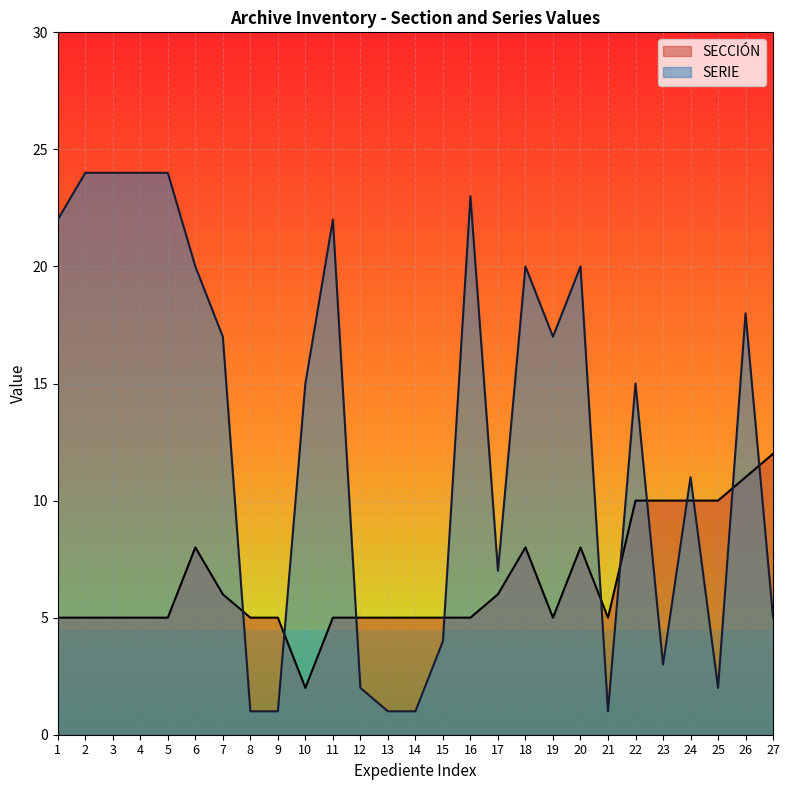

How many lines are shown in the chart?

2